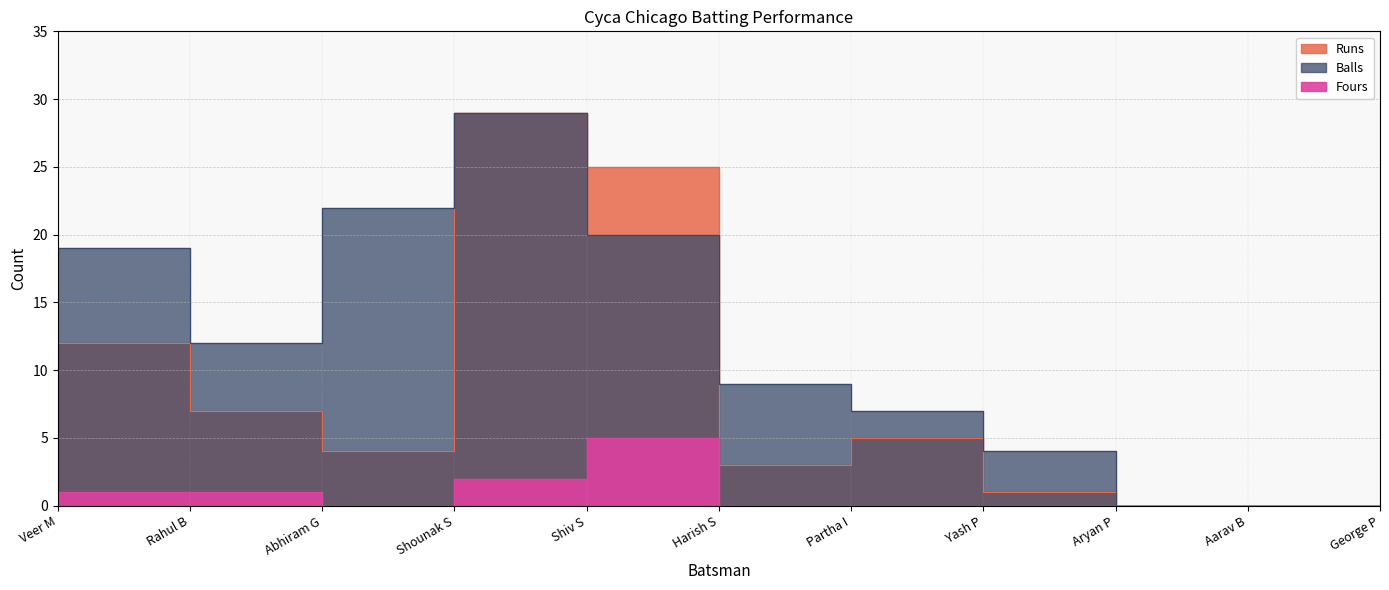

Reading left to right, transcribe all the data shown in this chart.

Runs: Veer M=12	Rahul B=7	Abhiram G=4	Shounak S=29	Shiv S=25	Harish S=3	Partha I=5	Yash P=1	Aryan P=0	Aarav B=0	George P=0
Balls: Veer M=19	Rahul B=12	Abhiram G=22	Shounak S=29	Shiv S=20	Harish S=9	Partha I=7	Yash P=4	Aryan P=0	Aarav B=0	George P=0
Fours: Veer M=1	Rahul B=1	Abhiram G=0	Shounak S=2	Shiv S=5	Harish S=0	Partha I=0	Yash P=0	Aryan P=0	Aarav B=0	George P=0